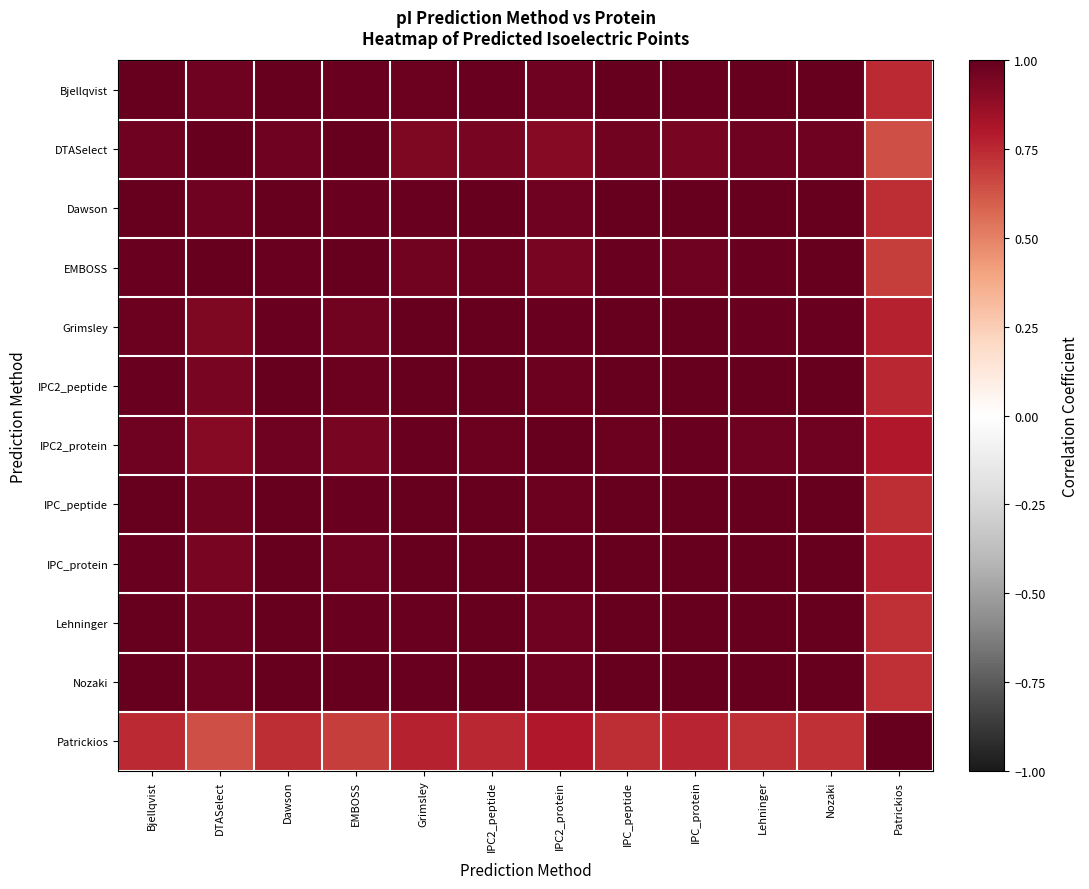

Which series has the largest total across all categories?

IPC_peptide